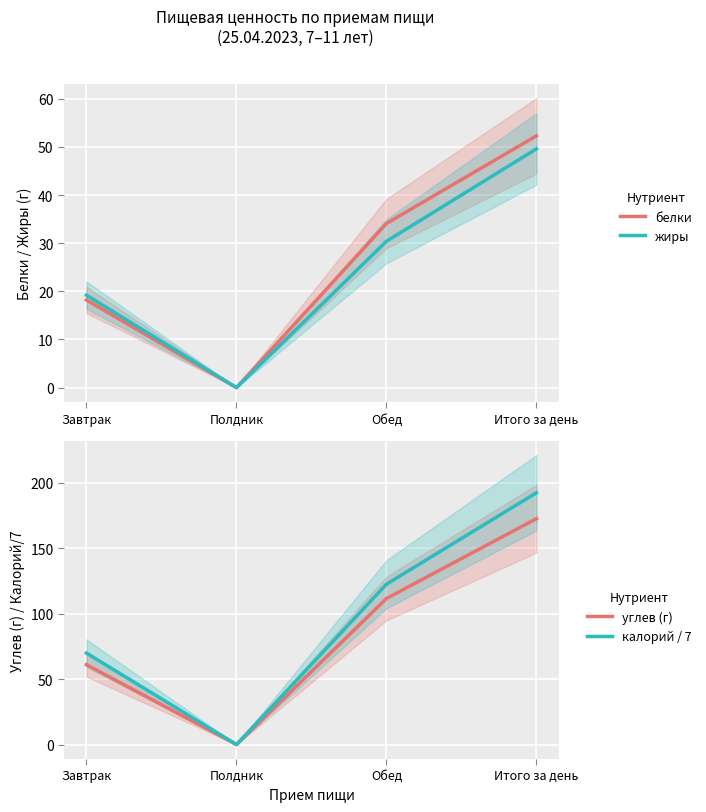

What is the sum of the калорий / 7 values at Обед and Итого за день?

314.9